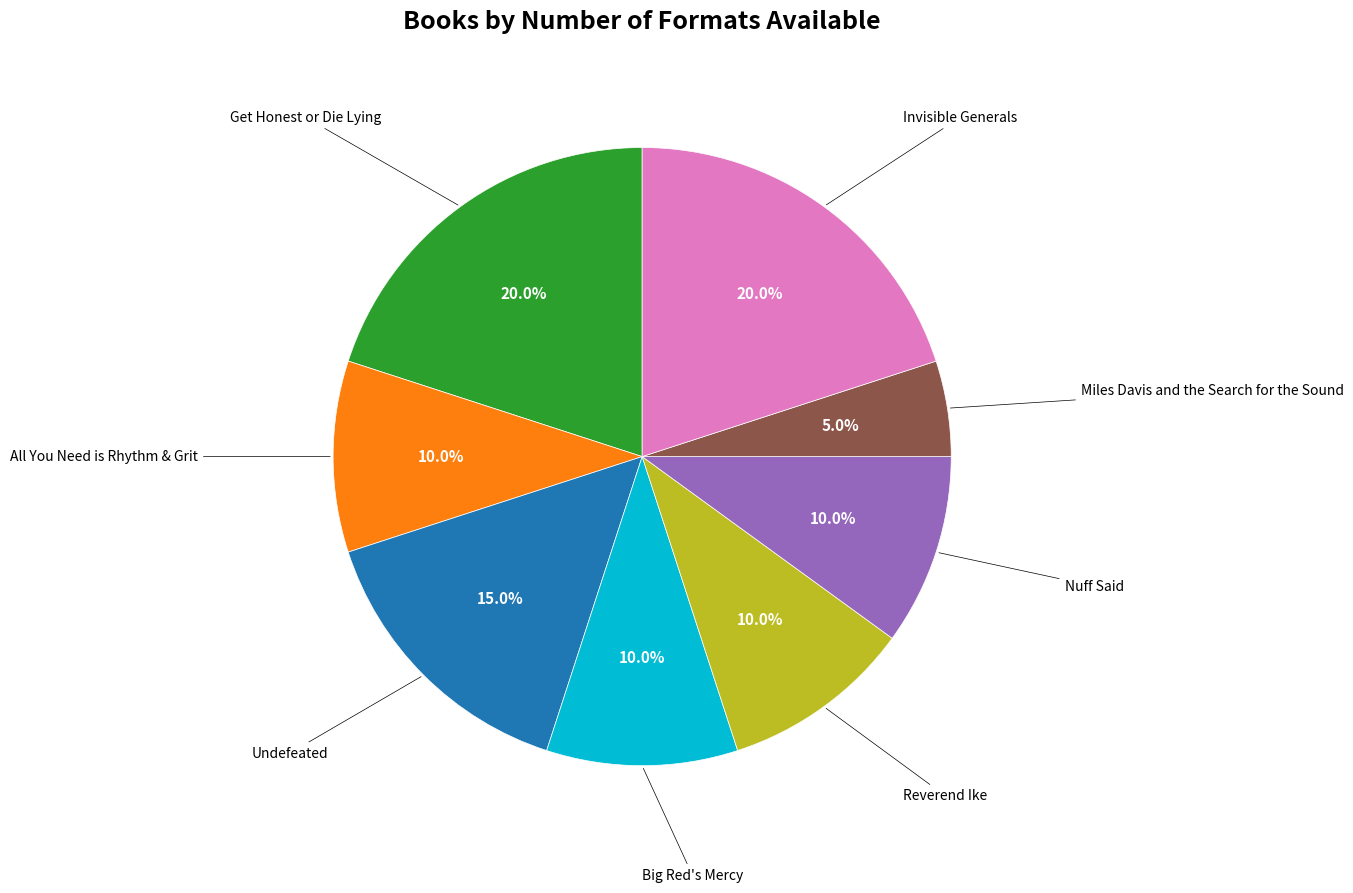

Is there a majority slice in this chart?

No